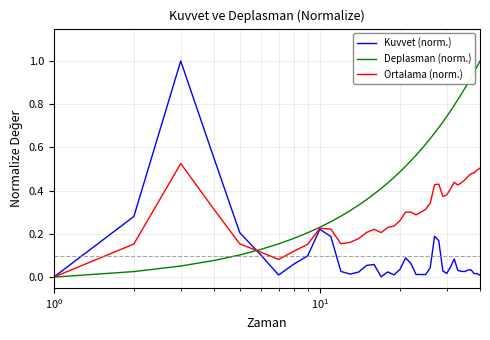

Rank the series by their average value, from highest to lowest.

Deplasman (norm.), Ortalama (norm.), Kuvvet (norm.)